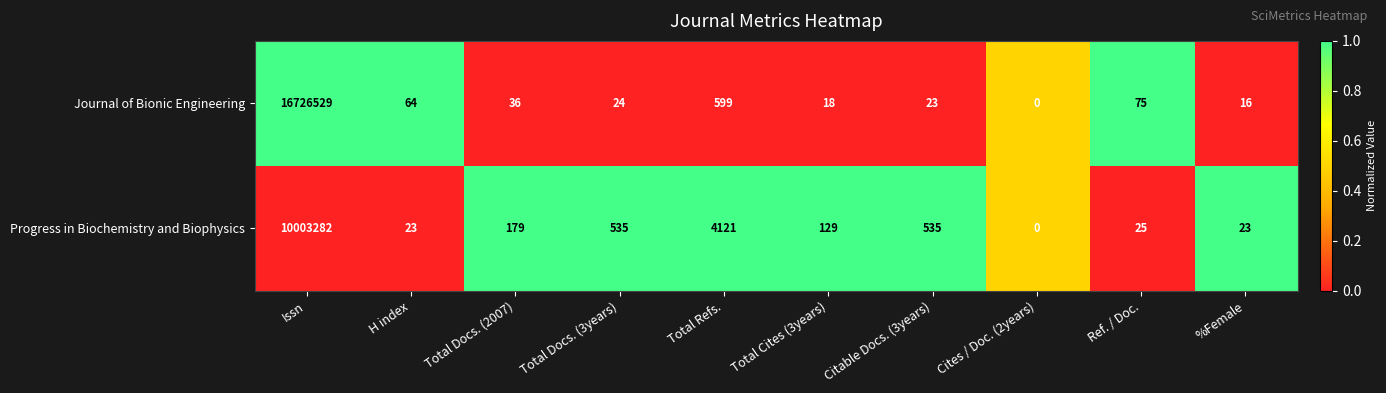

What value does the Progress in Biochemistry and Biophysics series have at Ref. / Doc.?

25